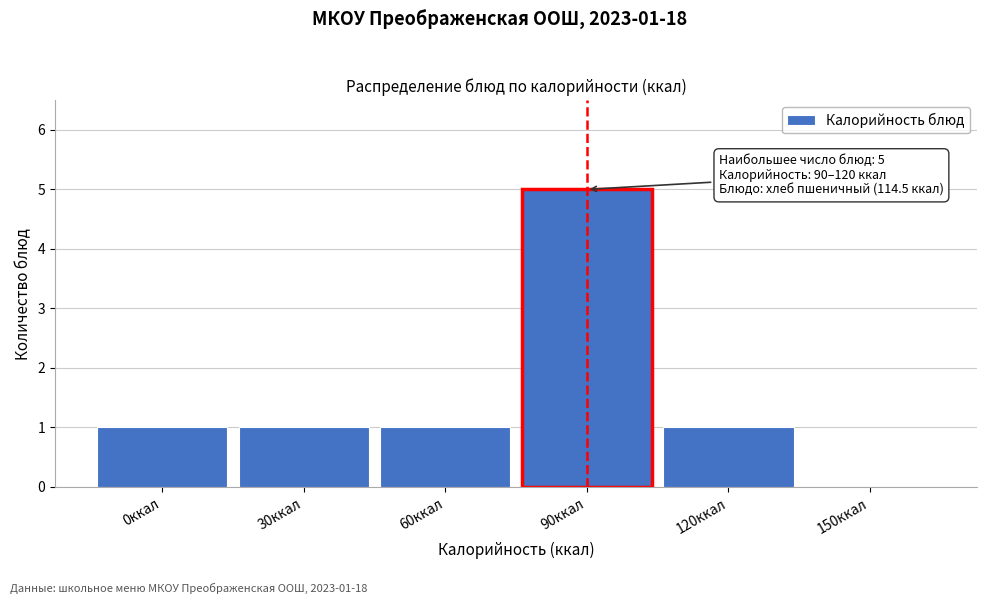

Reading right to left, what are all the values shown in this chart?

150ккал=0	120ккал=1	90ккал=5	60ккал=1	30ккал=1	0ккал=1